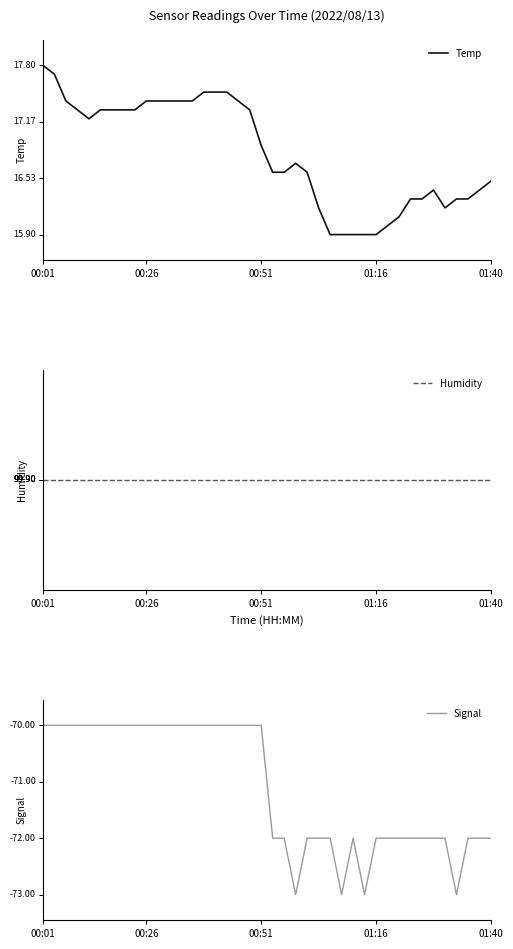

List the series in order of their overall mean, lowest first.

Signal, Temp, Humidity